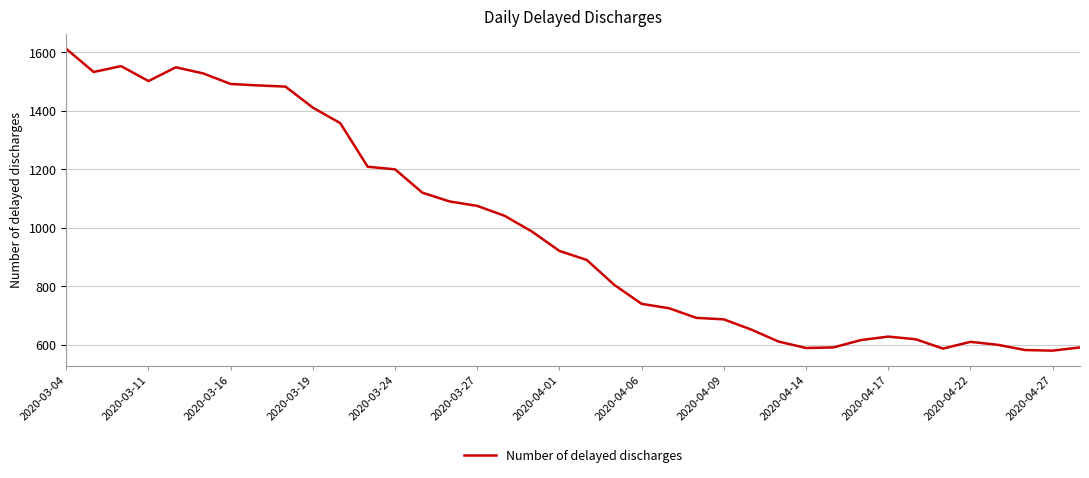

What is the maximum value shown in the chart?

1612